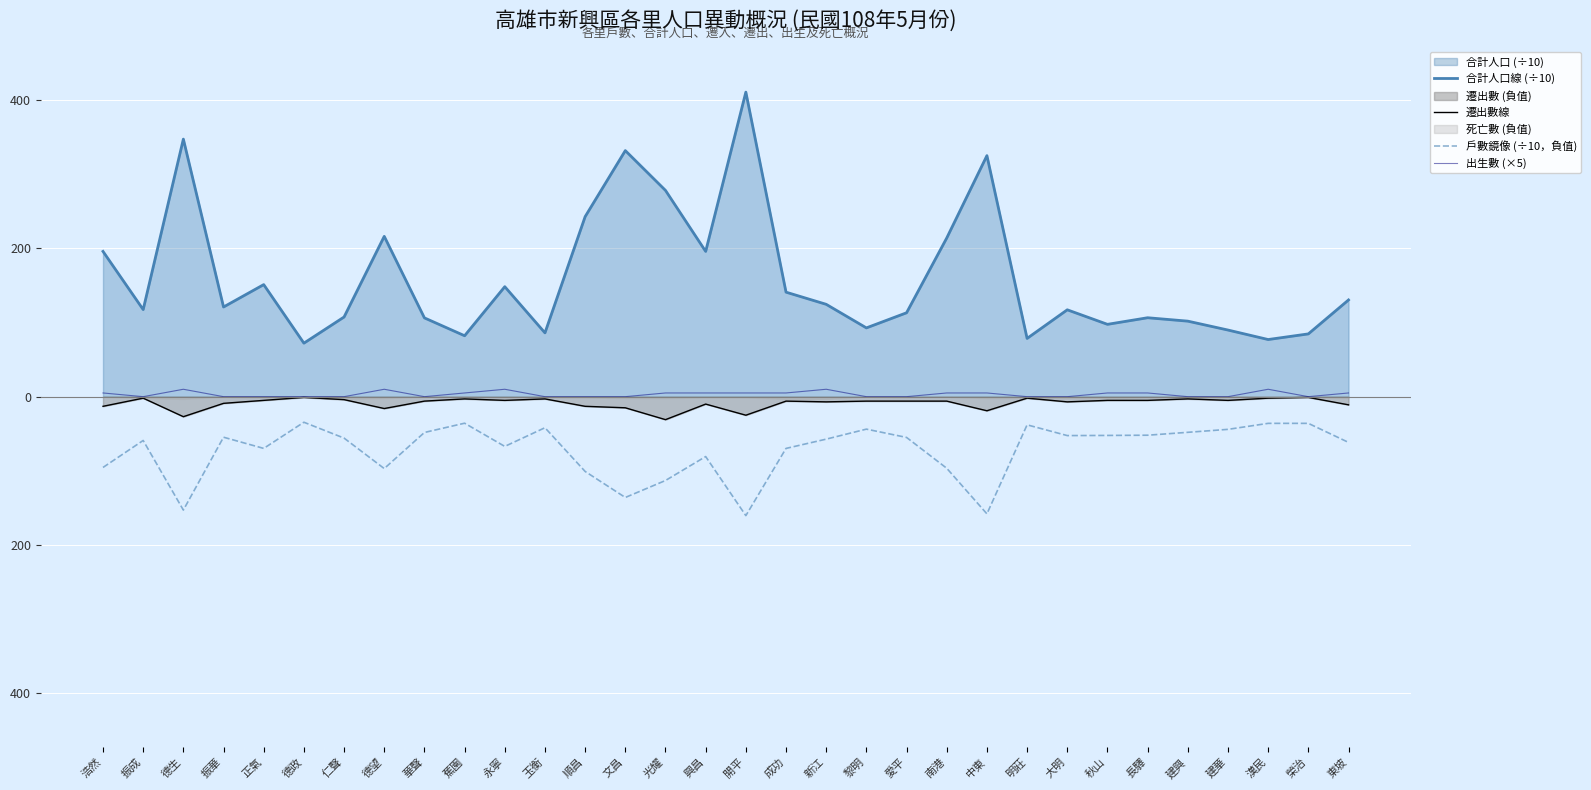

In 合計人口線 (÷10), how many points are lower than both neighbors (excluding endpoints)?

10